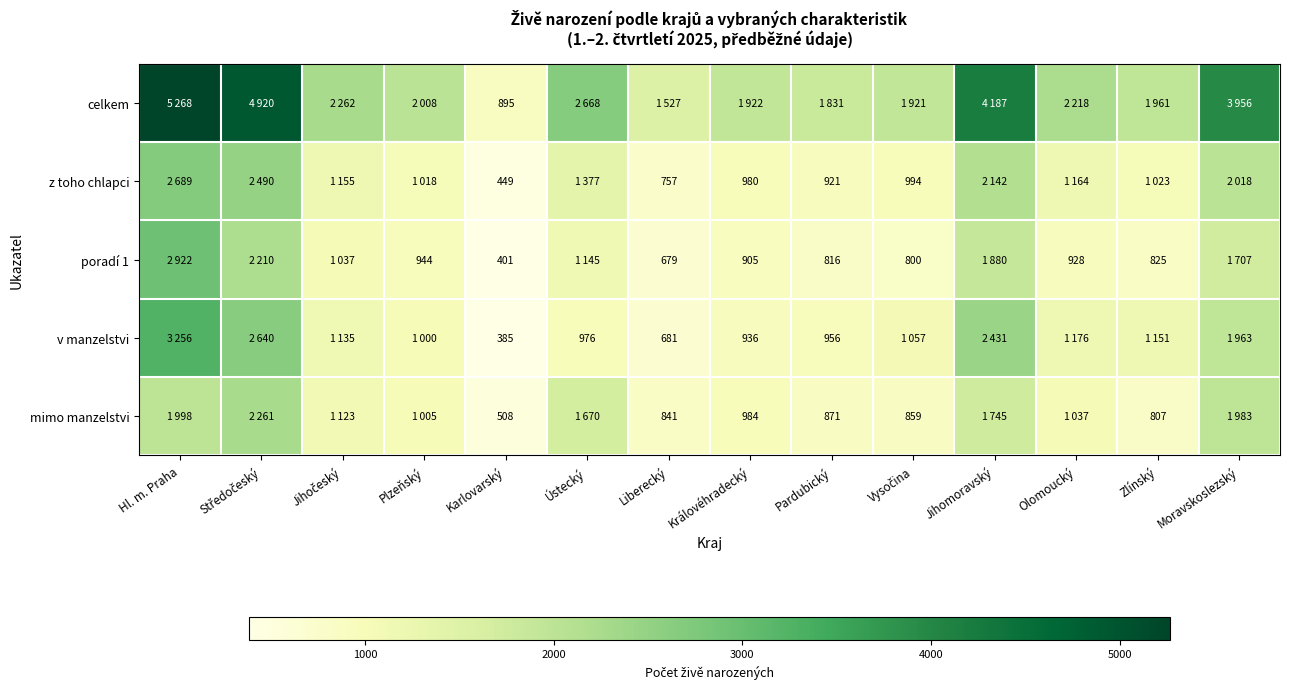

At how many categories does at least one series exceed 1808?

12